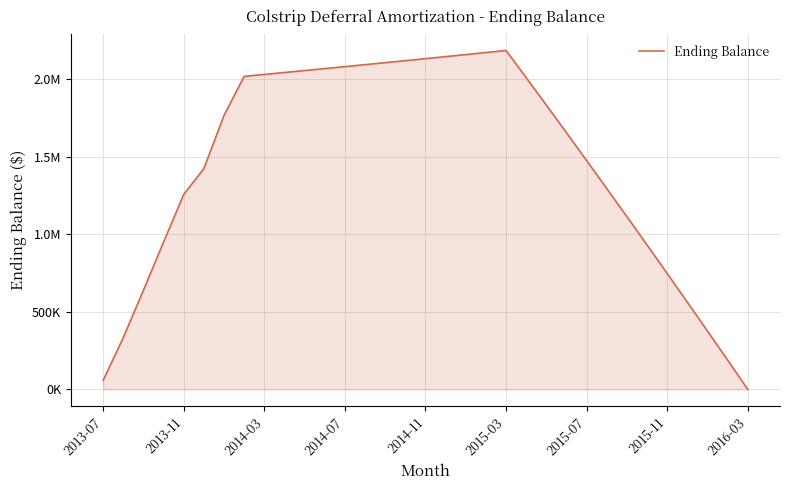

Does the chart have visible grid lines?

Yes